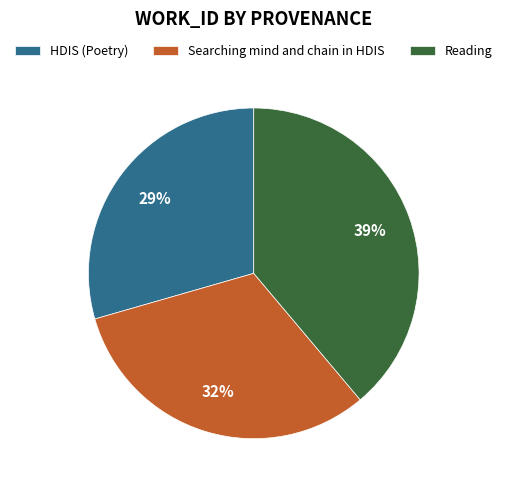

How many segments does this pie chart have?

3